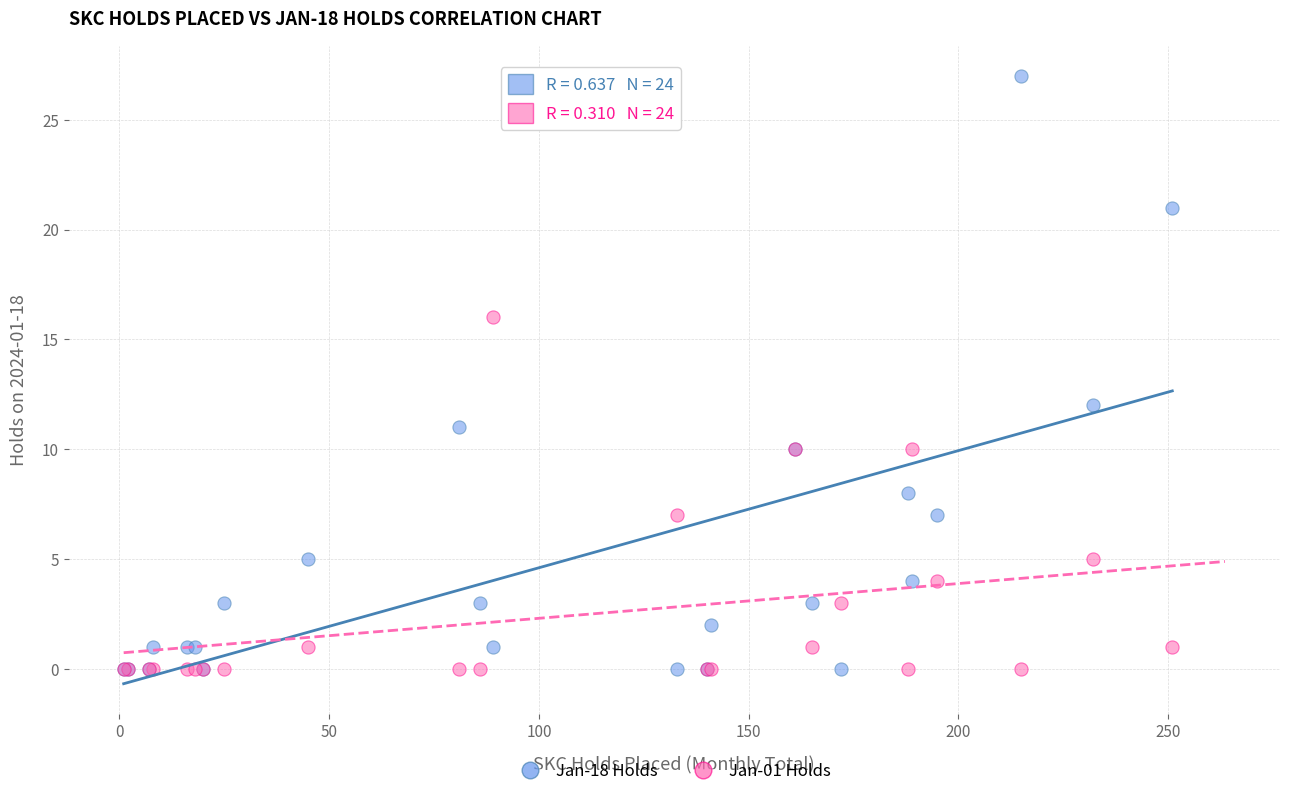

Across all series, what Y value is closest to 13?

12